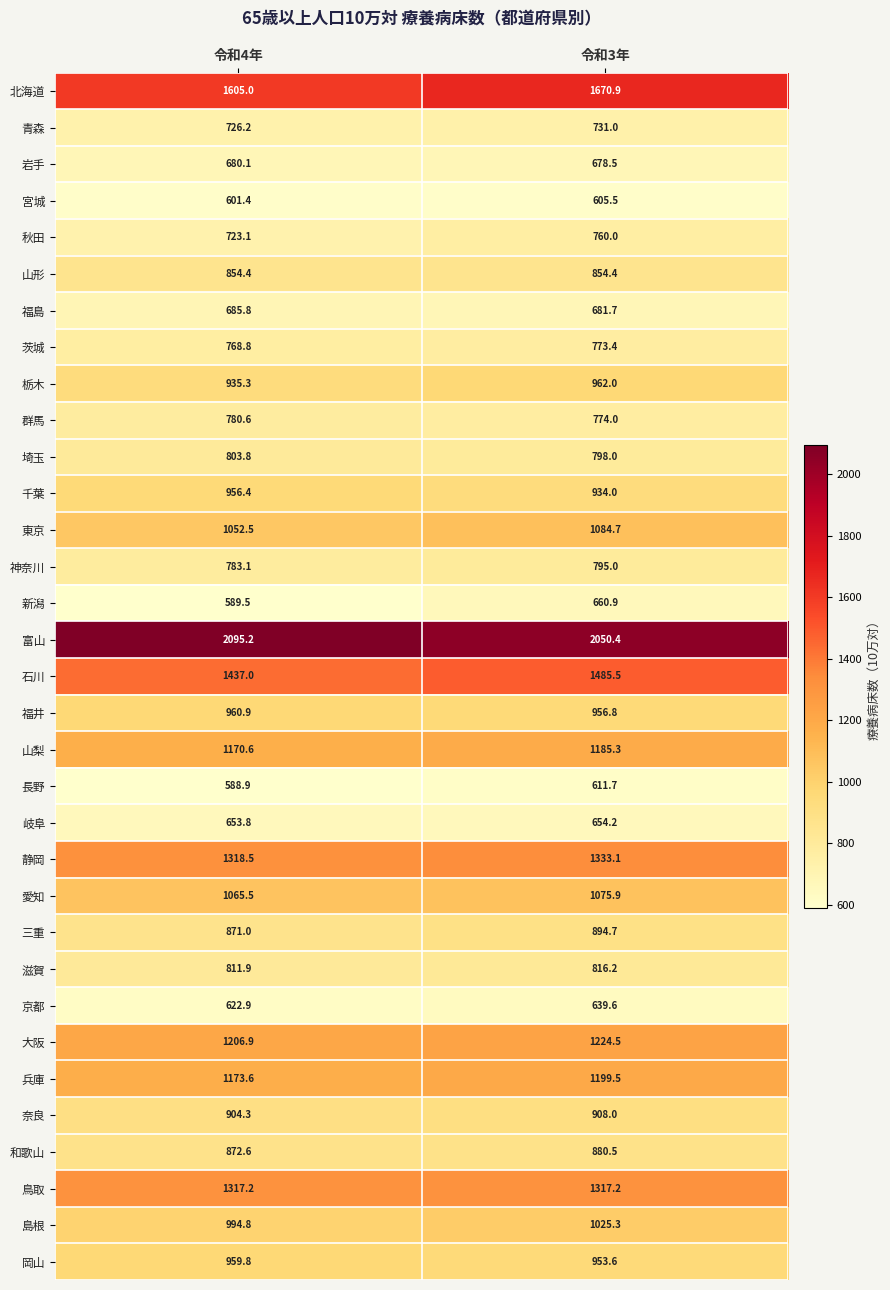

The value of 福島 at 令和4年 is 437.6. True or false?

False